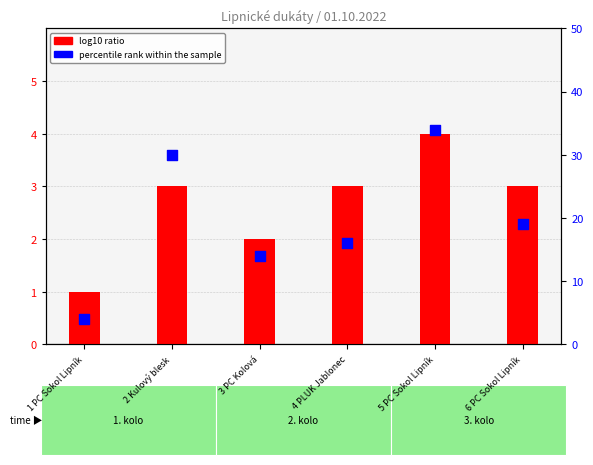

Which series has the widest spread of Y values?

percentile rank within the sample